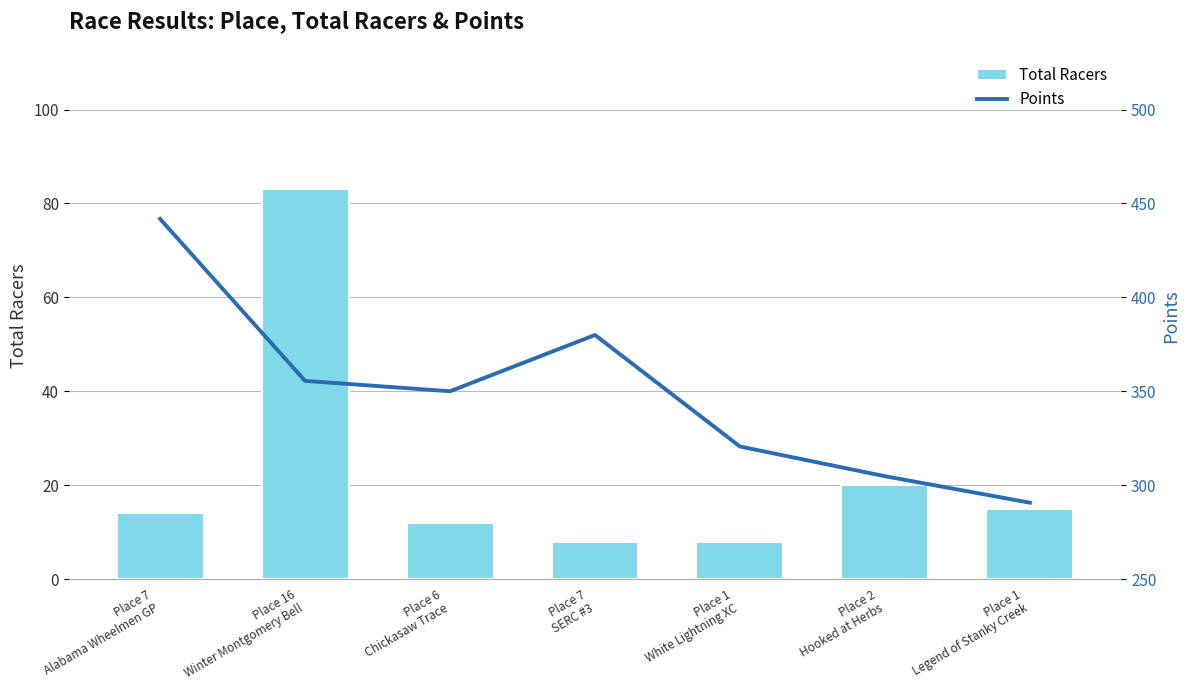

What are all the series names shown in the legend?

Total Racers, Points